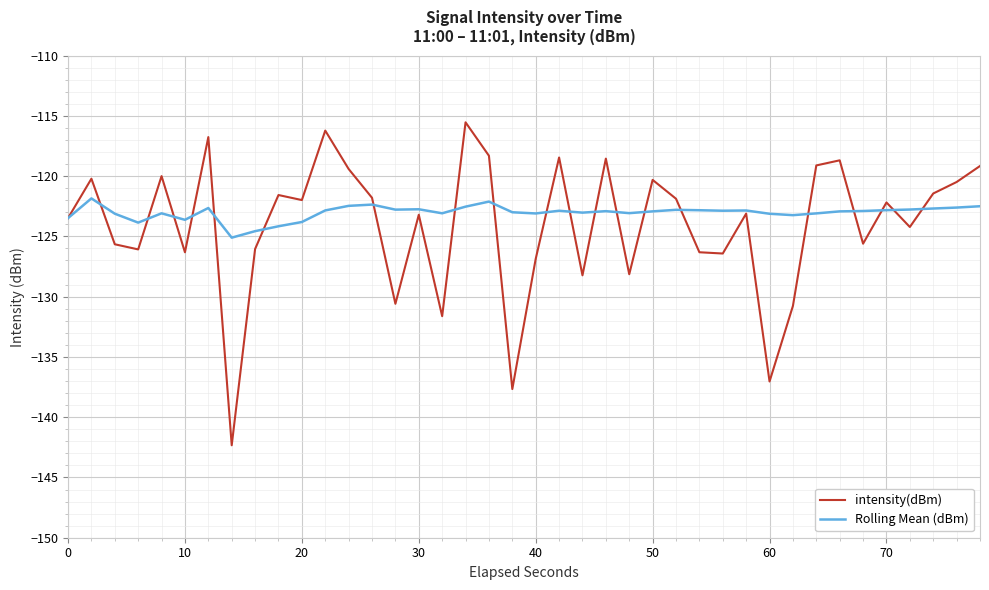

Which series has the largest range (max minus min)?

intensity(dBm)